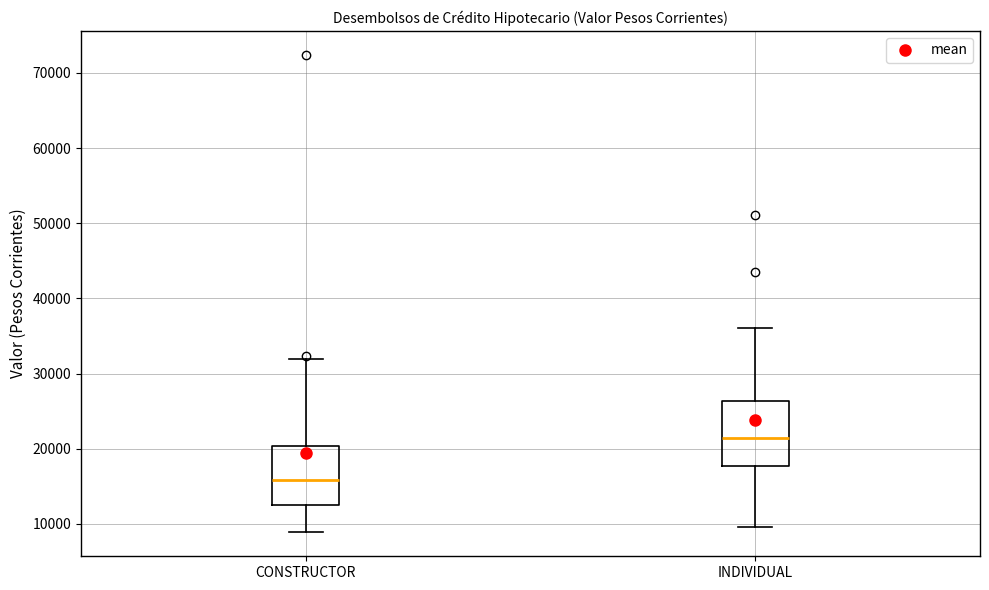

Reading left to right, read every box against the y-axis: the position of its median line, the range the box covers, and the ends of its whiskers. The values are not printed on the chart, so give them approximately, as read against the axis.

CONSTRUCTOR: median 16000, box 13000 to 20000, whiskers 9000 to 32000
INDIVIDUAL: median 21000, box 18000 to 26000, whiskers 10000 to 36000